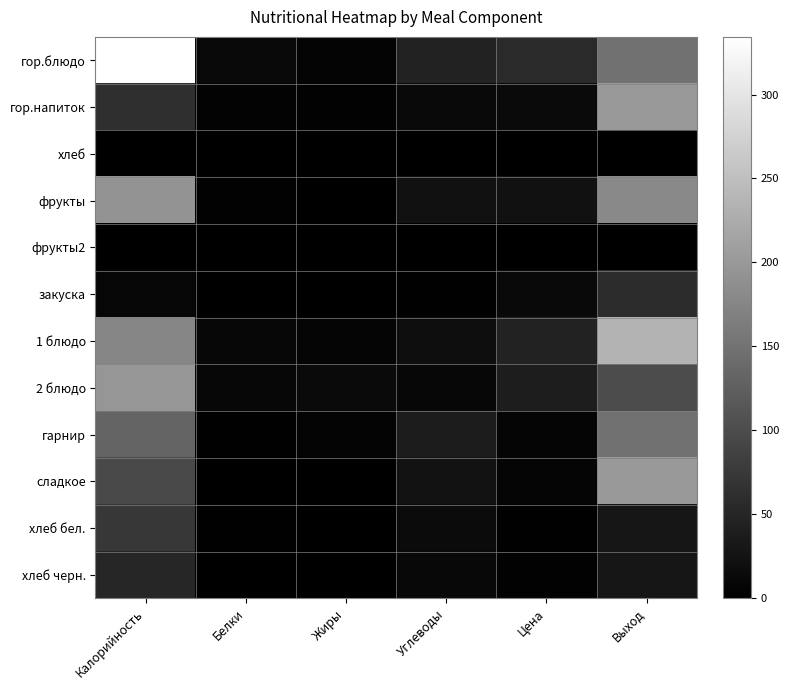

What is the difference between the highest and lowest values at Выход?

235.0